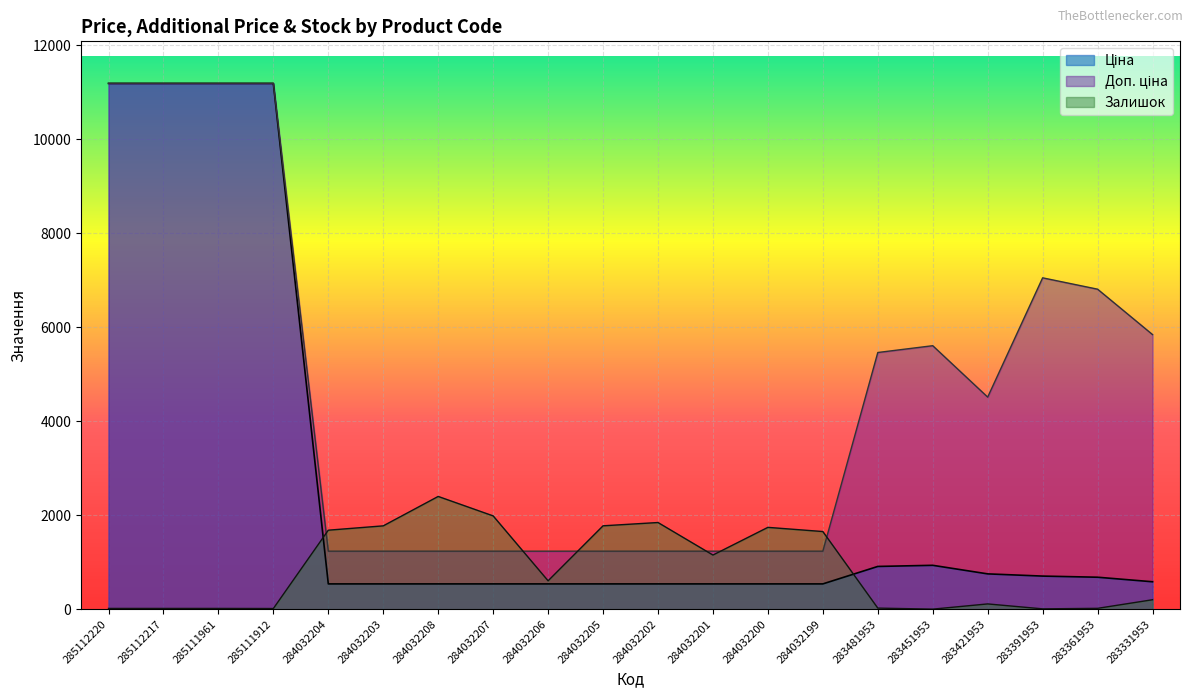

Where is Доп. ціна nearest to the value 6211?

283331953